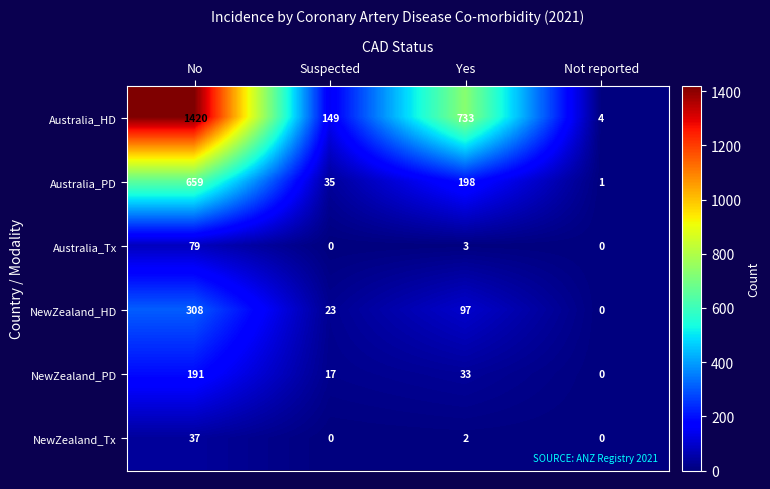

Count the number of categories in the chart.

4